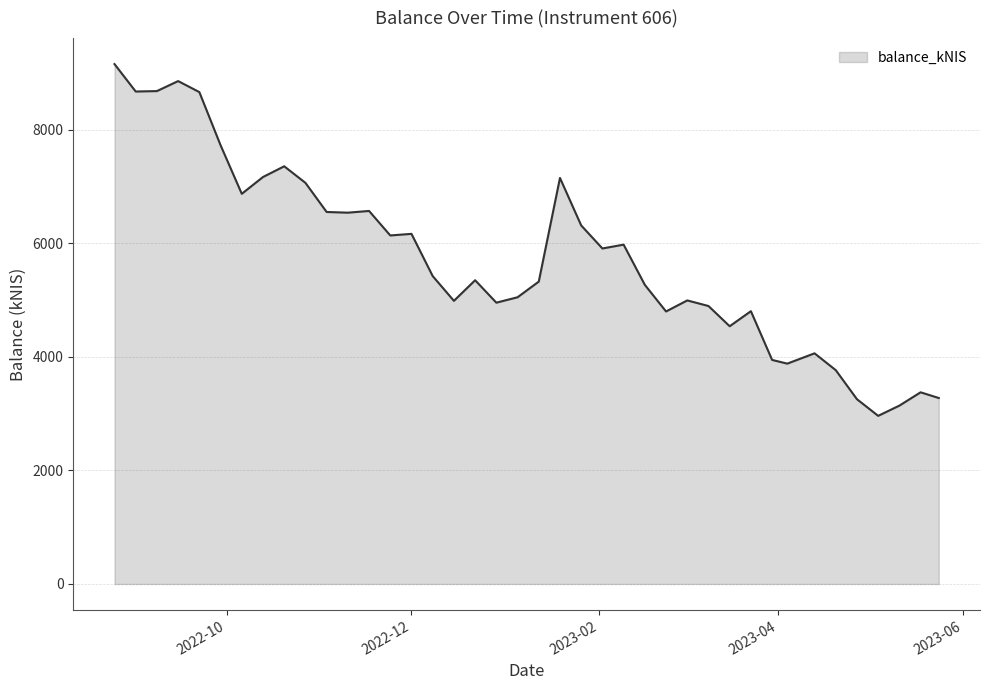

What is the greatest value displayed?

9161.0